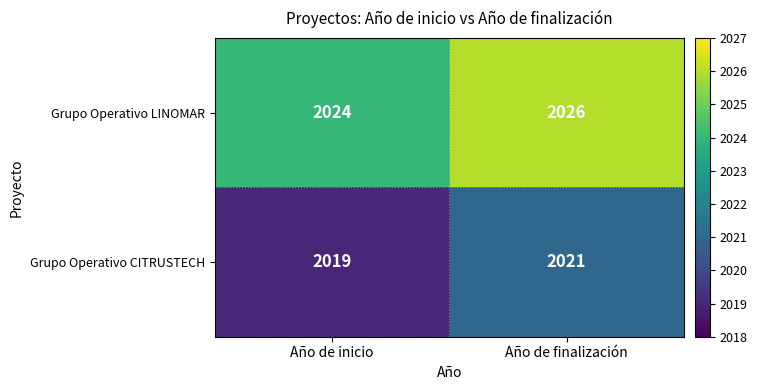

At Año de inicio, list the series in order from largest to smallest.

Grupo Operativo LINOMAR, Grupo Operativo CITRUSTECH